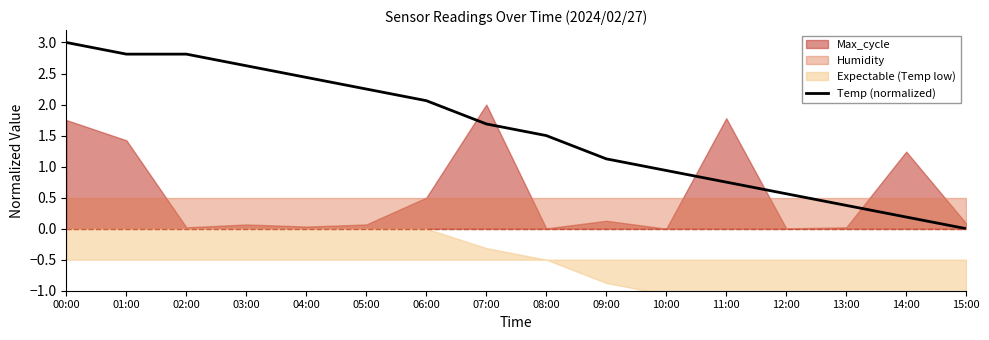

Approximately how many times larger is the value at 11:00 compared to 08:00?

0.5